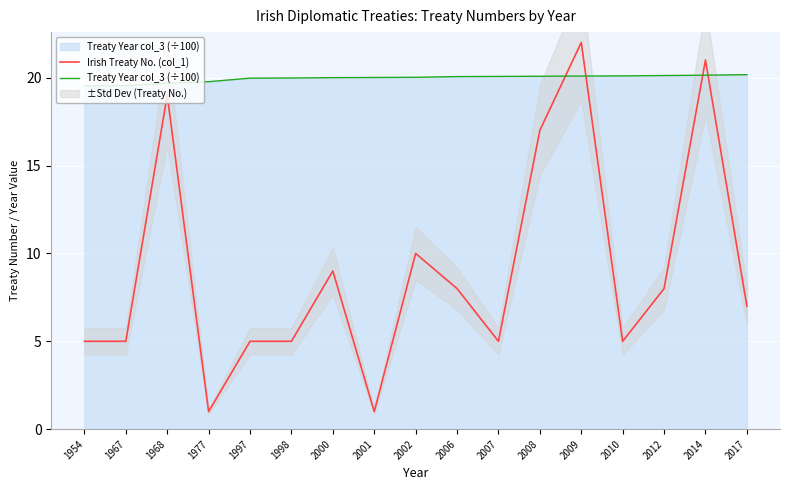

At which label does Irish Treaty No. (col_1) first exceed 7?

1968